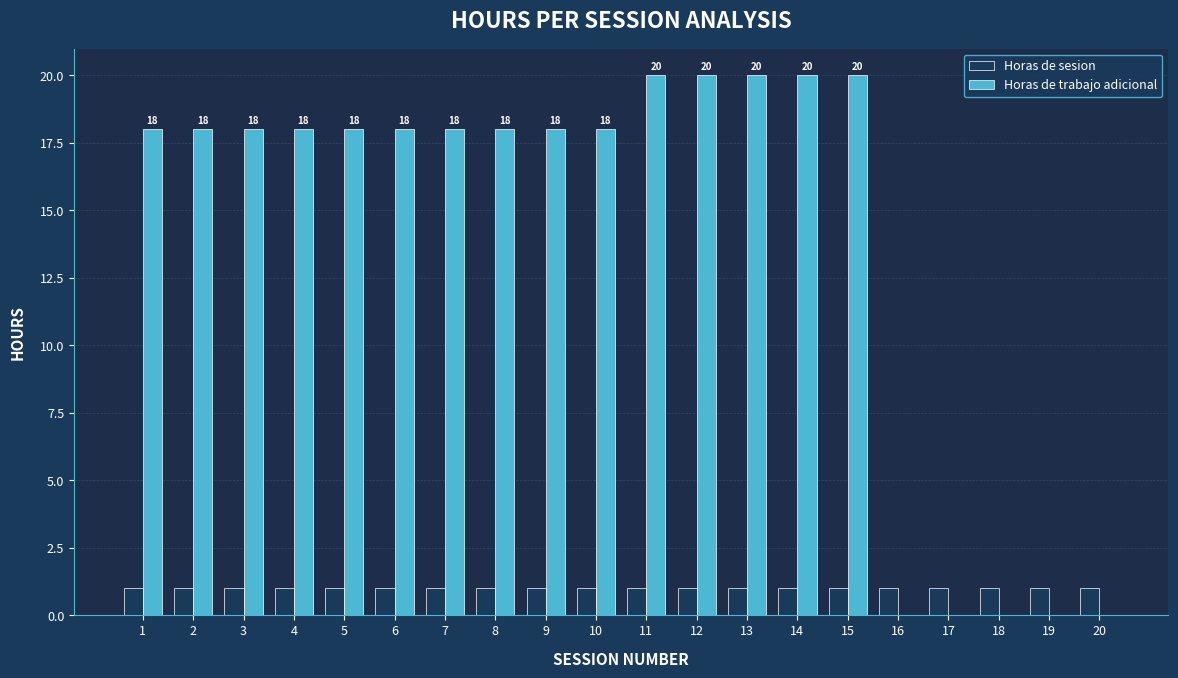

Which series has the largest total across all categories?

Horas de trabajo adicional